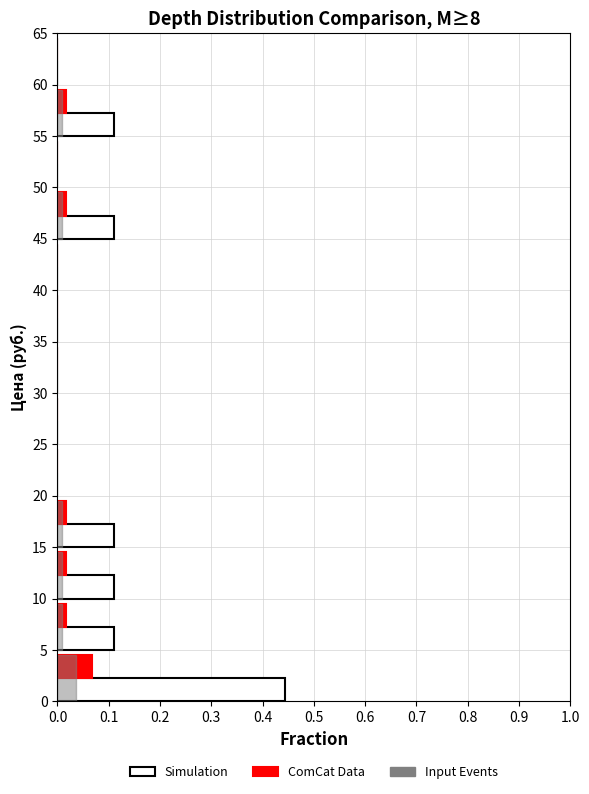

Which series has the largest total across all categories?

Simulation